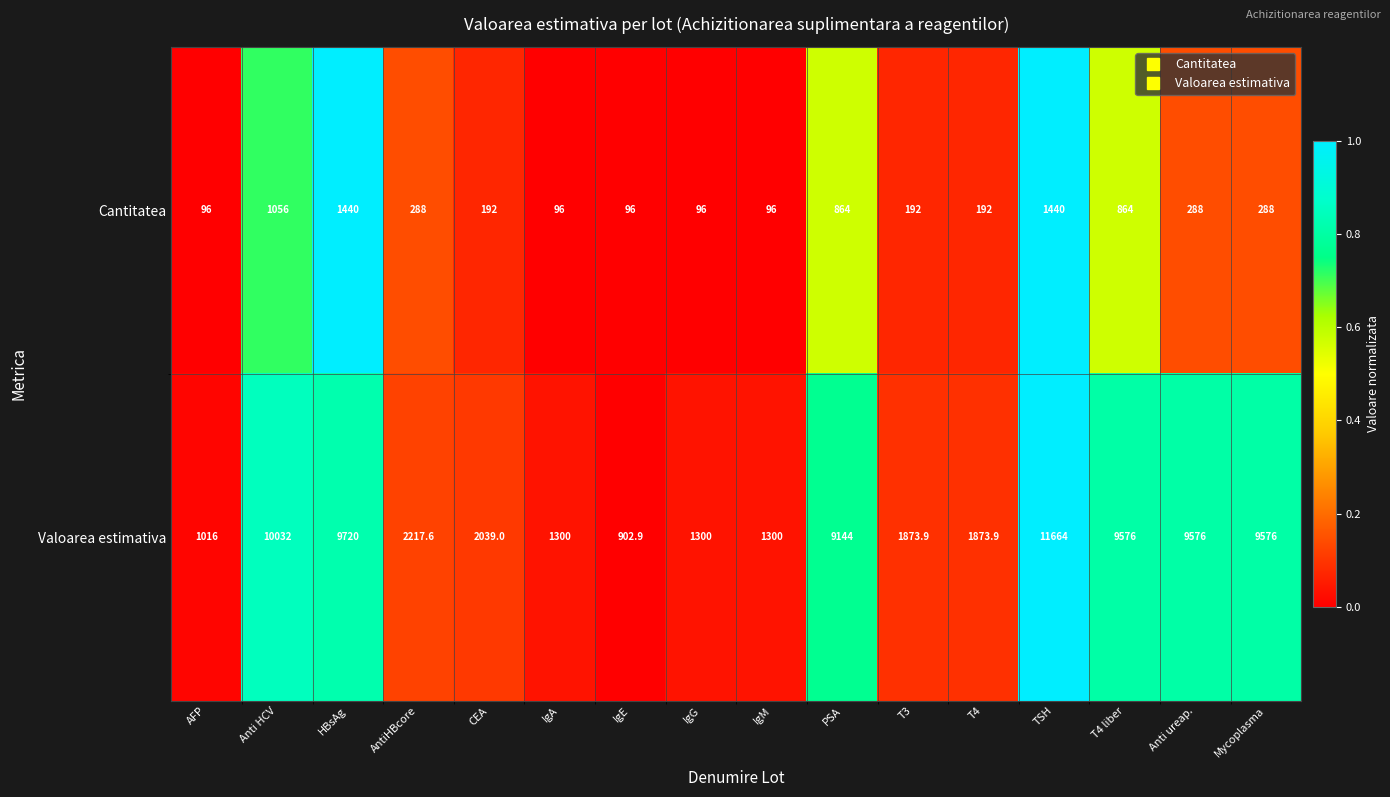

True or false: Valoarea estimativa has a value of 902.9 at IgE.

True